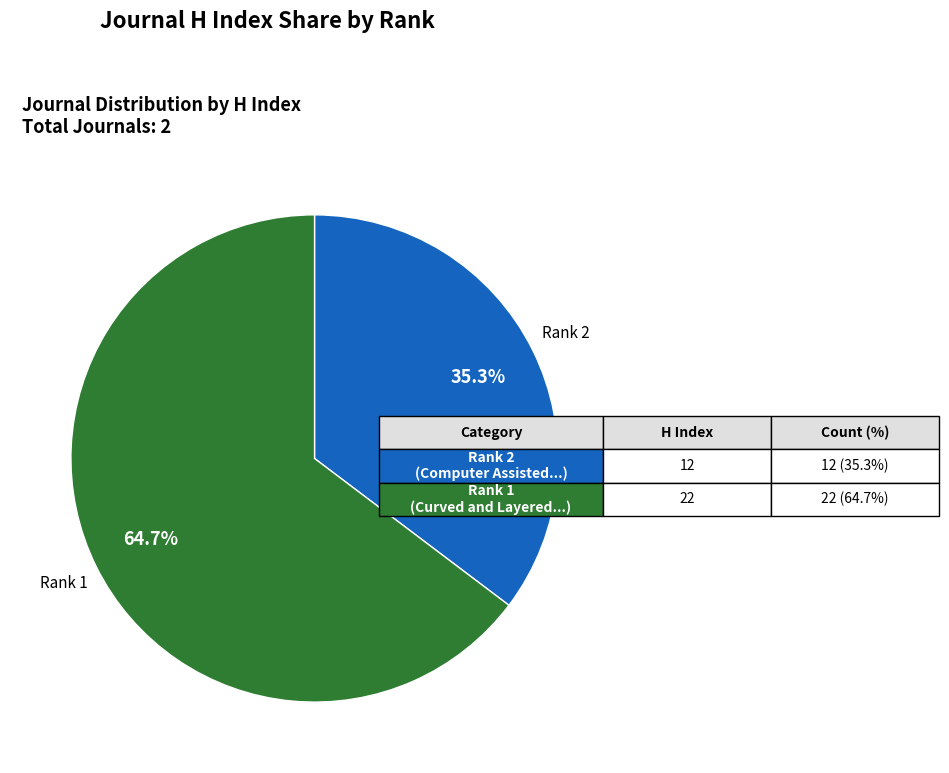

Does any single category account for the majority?

Yes